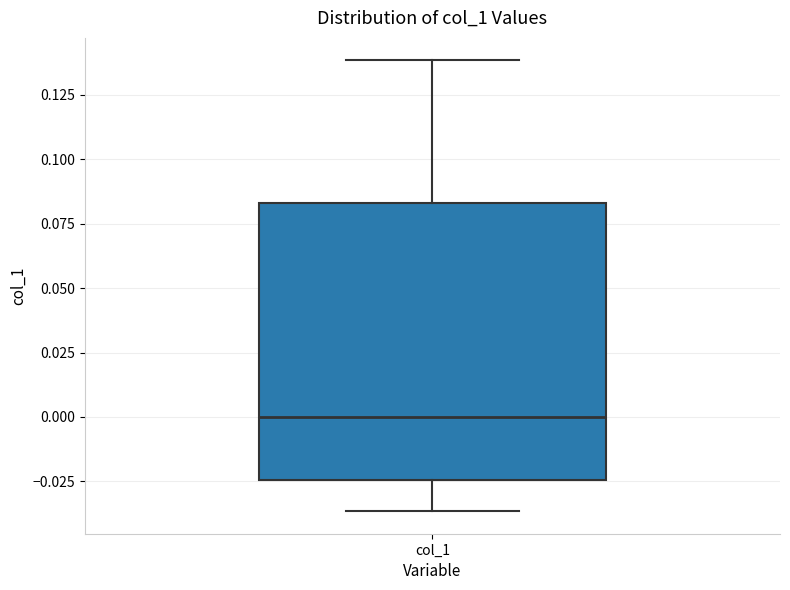

Transcribe this box plot: give where the median line is, the range the box spans, and where the two whiskers end, as read against the y-axis. The values are not printed on the chart, so give them approximately, as read against the axis.

median 0.000, box -0.025 to 0.085, whiskers -0.035 to 0.140